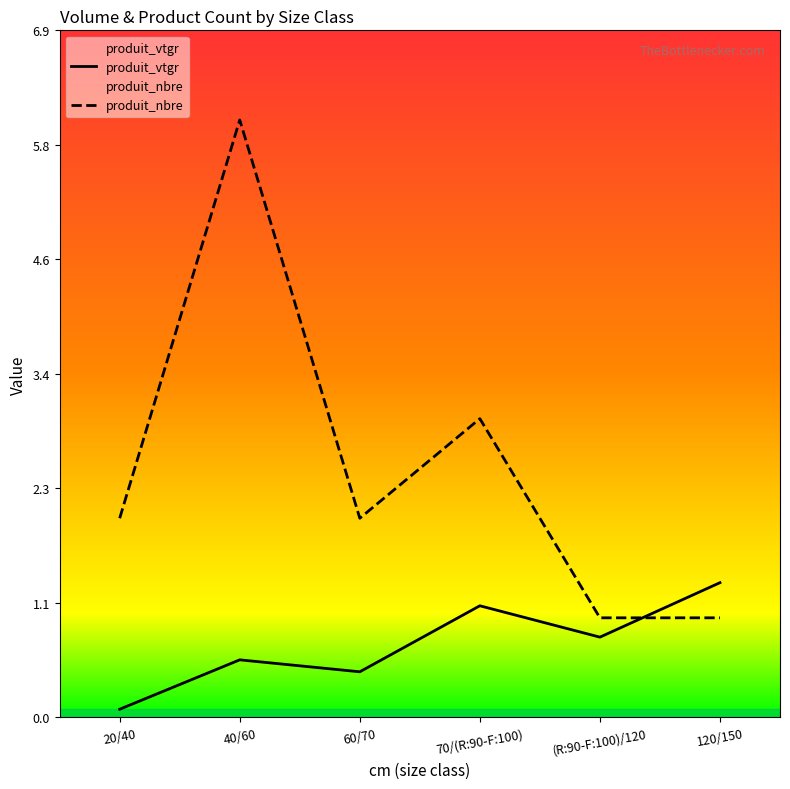

True or false: produit_vtgr has a value of 1.4 at (R:90-F:100)/120.

False